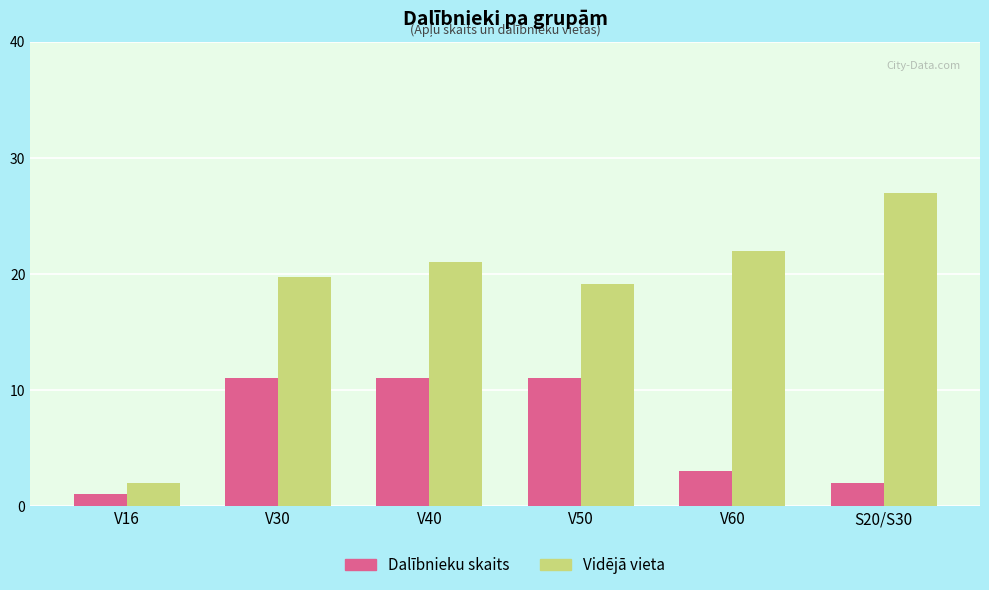

What is the difference between the maximum and minimum values in the Dalībnieku skaits series?

10.0